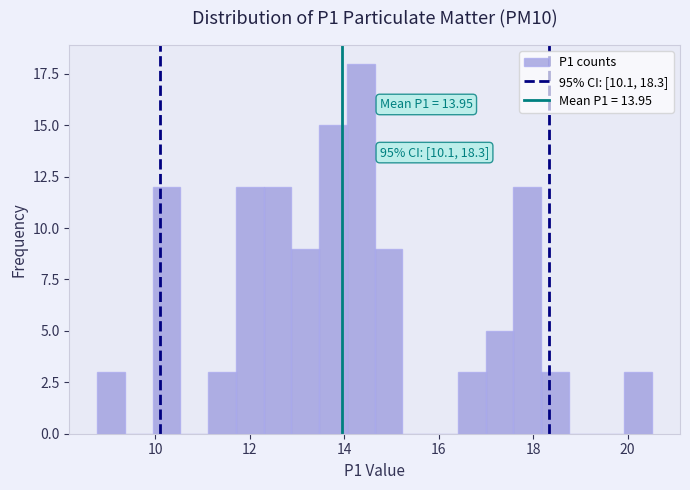

Around what value on the x-axis is the tallest bar? Give the approximate position of its centre, as read against the axis.

14.4